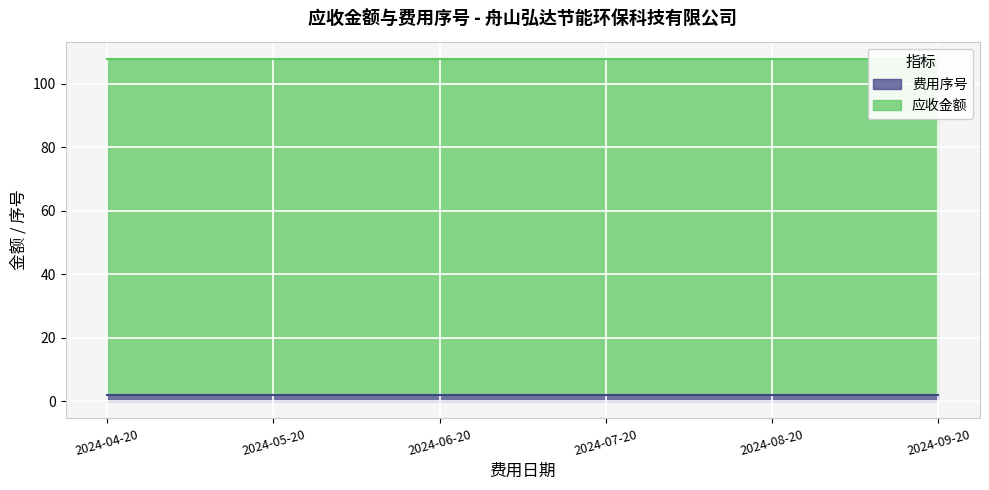

What position from the right is 2024-09-20?

1